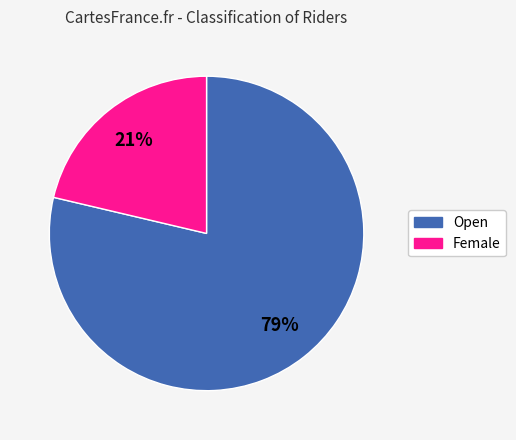

Between Open and Female, which is larger?

Open